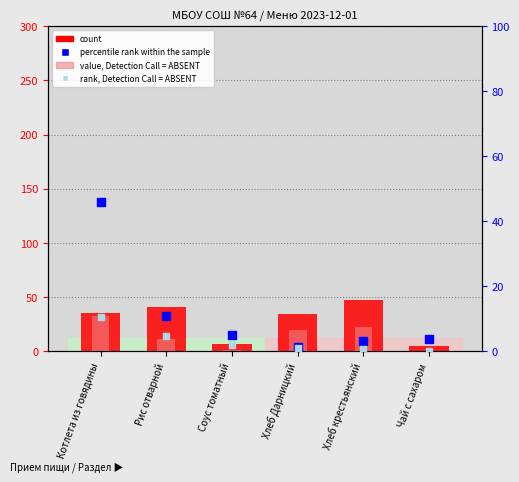

Which series reaches the maximum Y coordinate?

count